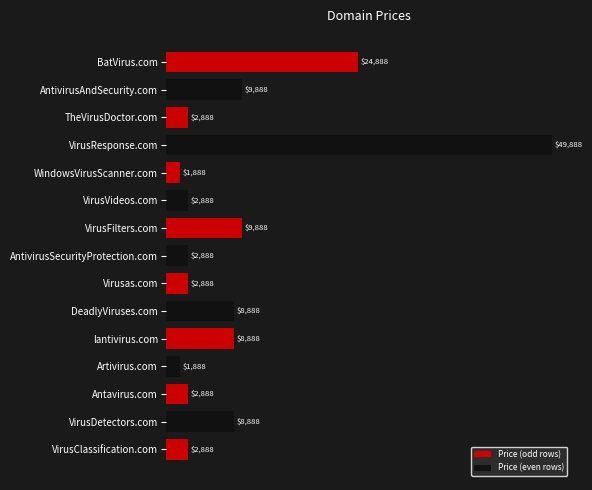

What is the label of the 10th bar from the bottom?

VirusVideos.com